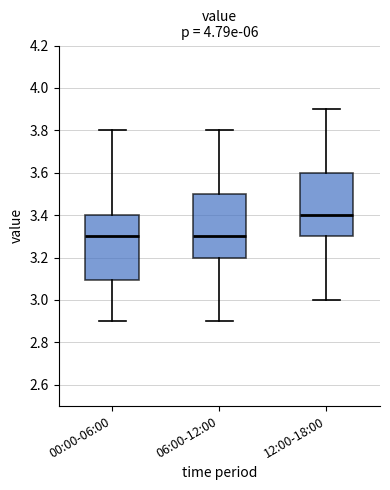

Where does the lower whisker of the box for 12:00-18:00 end on the y-axis? The values are not printed on the chart, so give them approximately, as read against the axis.

3.0